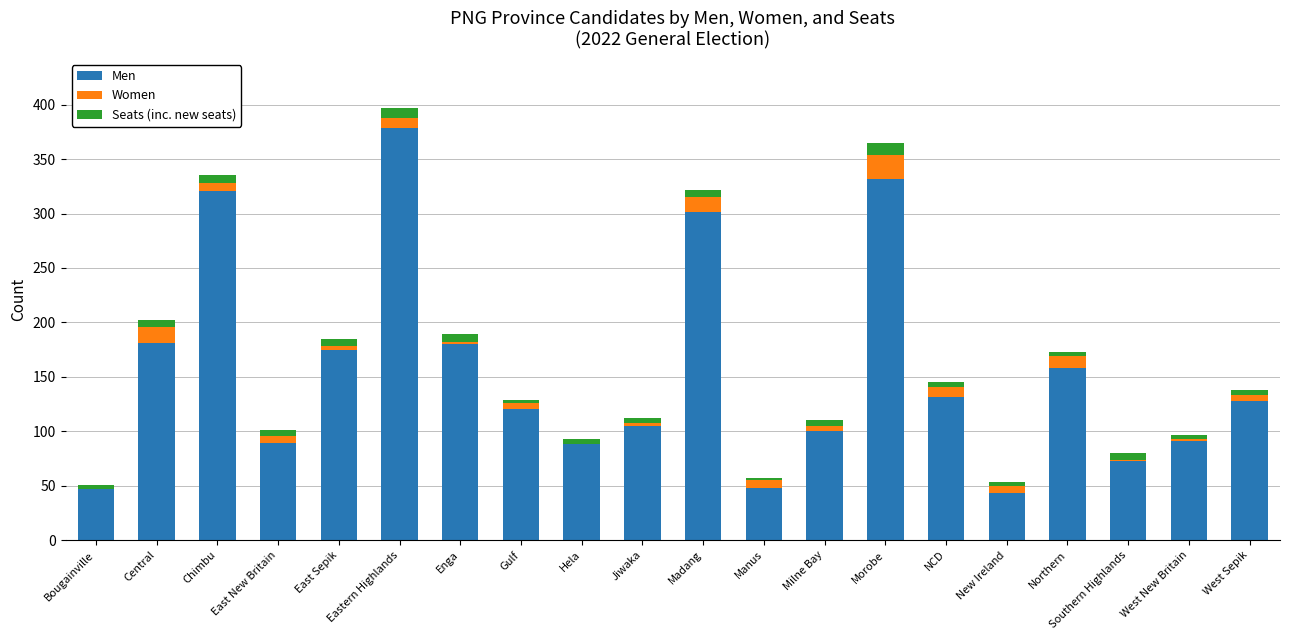

The Men series shows 47 at Bougainville. True or false?

True